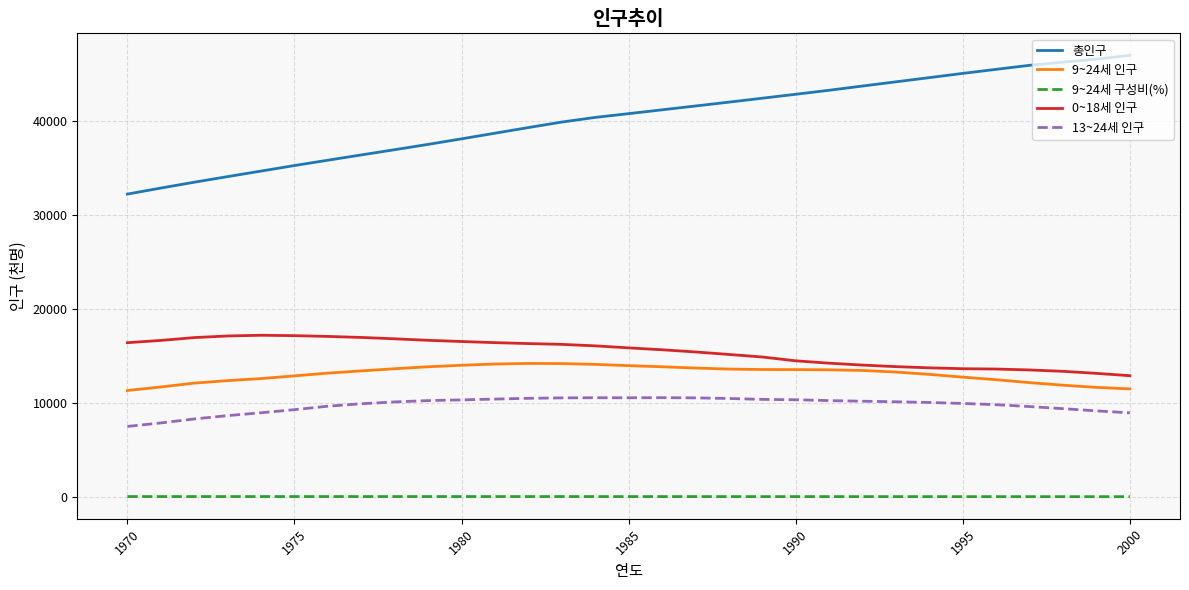

Which series has the largest total across all categories?

총인구